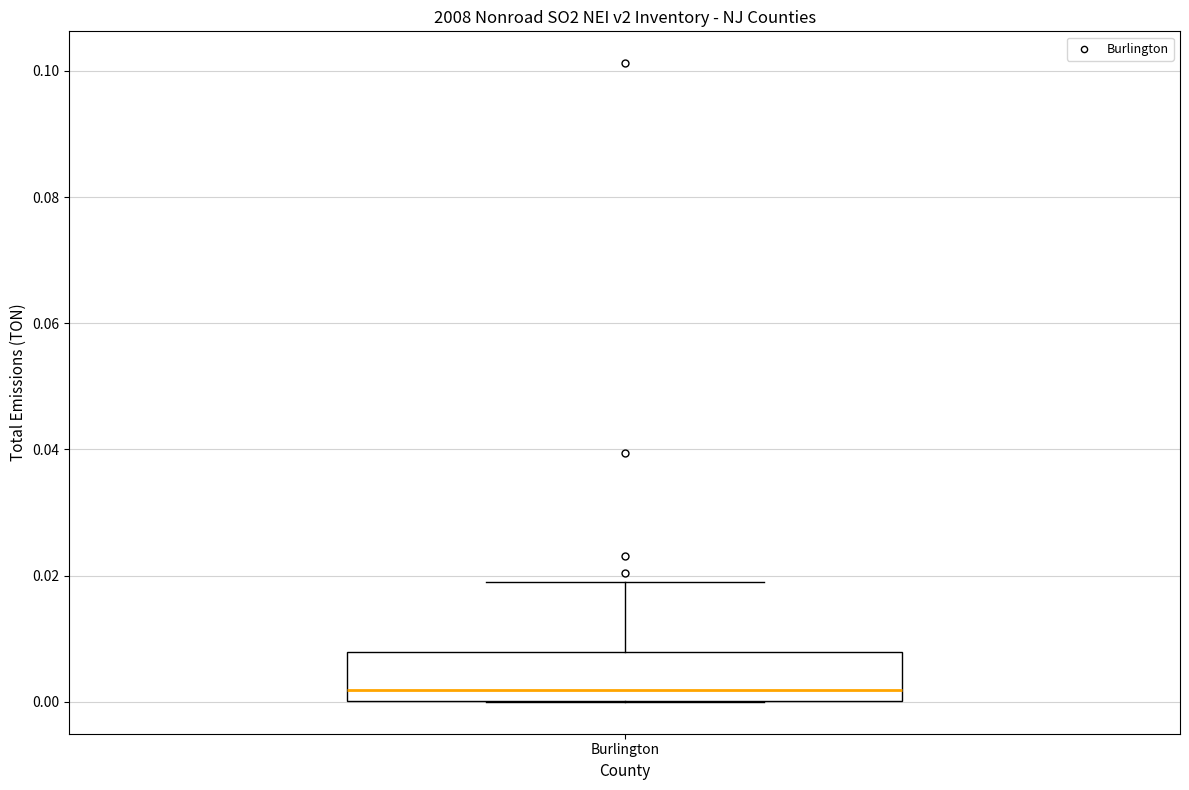

Where is the lower edge of the box for Burlington on the y-axis? The values are not printed on the chart, so give them approximately, as read against the axis.

0.000